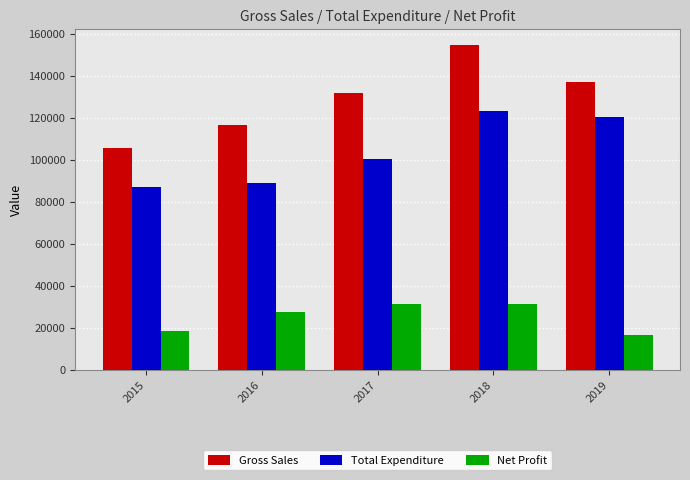

At which label is Total Expenditure closest to 105218?

2017